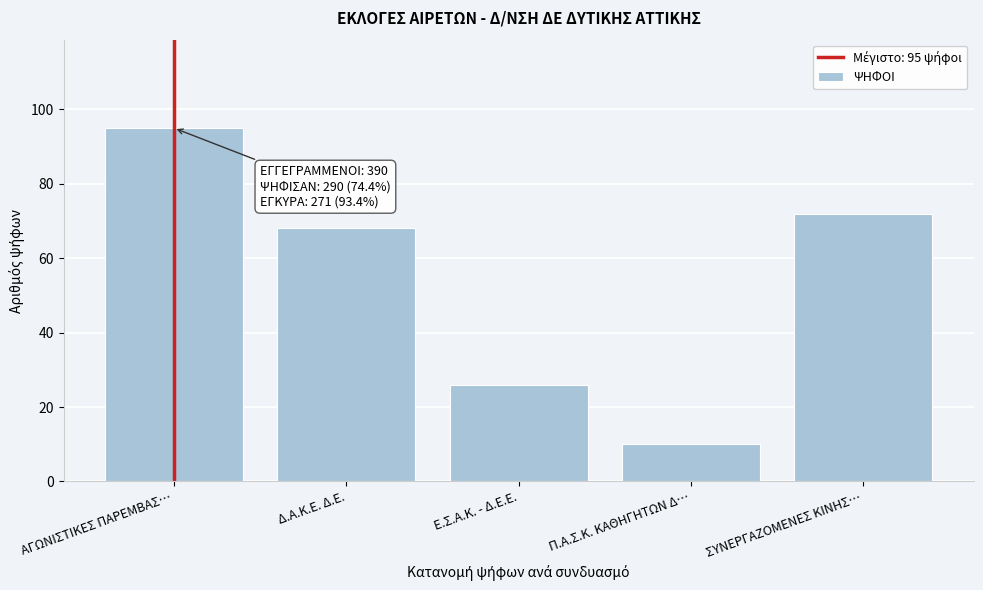

Reading right to left, extract all data points from this chart.

ΣΥΝΕΡΓΑΖΟΜΕΝΕΣ ΚΙΝΗΣ…=72	Π.Α.Σ.Κ. ΚΑΘΗΓΗΤΩΝ Δ…=10	Ε.Σ.Α.Κ. - Δ.Ε.Ε.=26	Δ.Α.Κ.Ε. Δ.Ε.=68	ΑΓΩΝΙΣΤΙΚΕΣ ΠΑΡΕΜΒΑΣ…=95